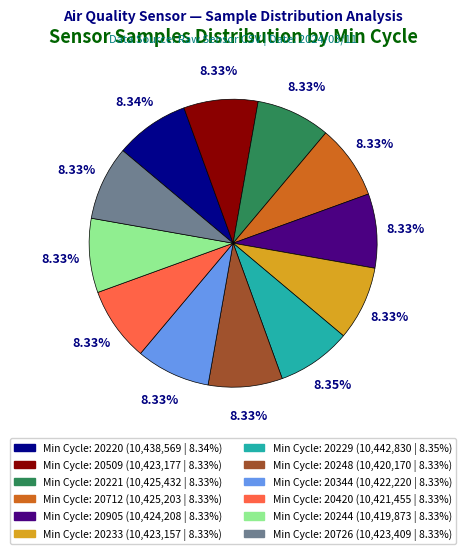

Is there a majority slice in this chart?

No